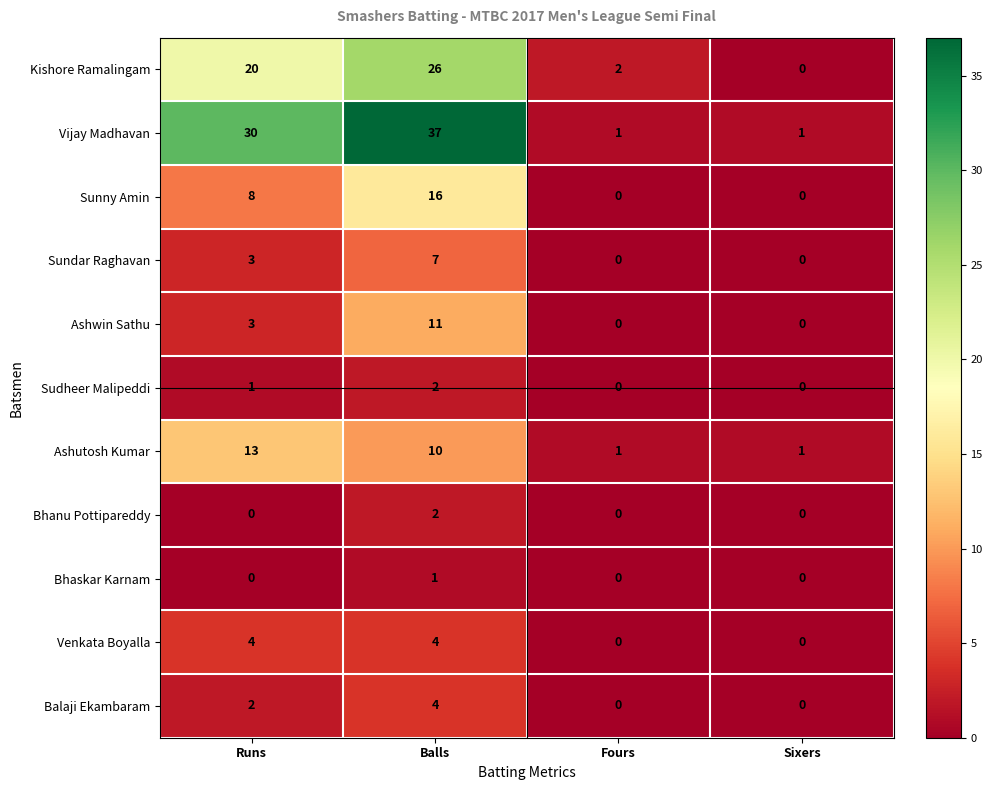

Which category has the highest value across all series?

Balls